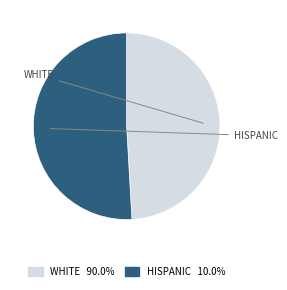

Is there a majority slice in this chart?

Yes